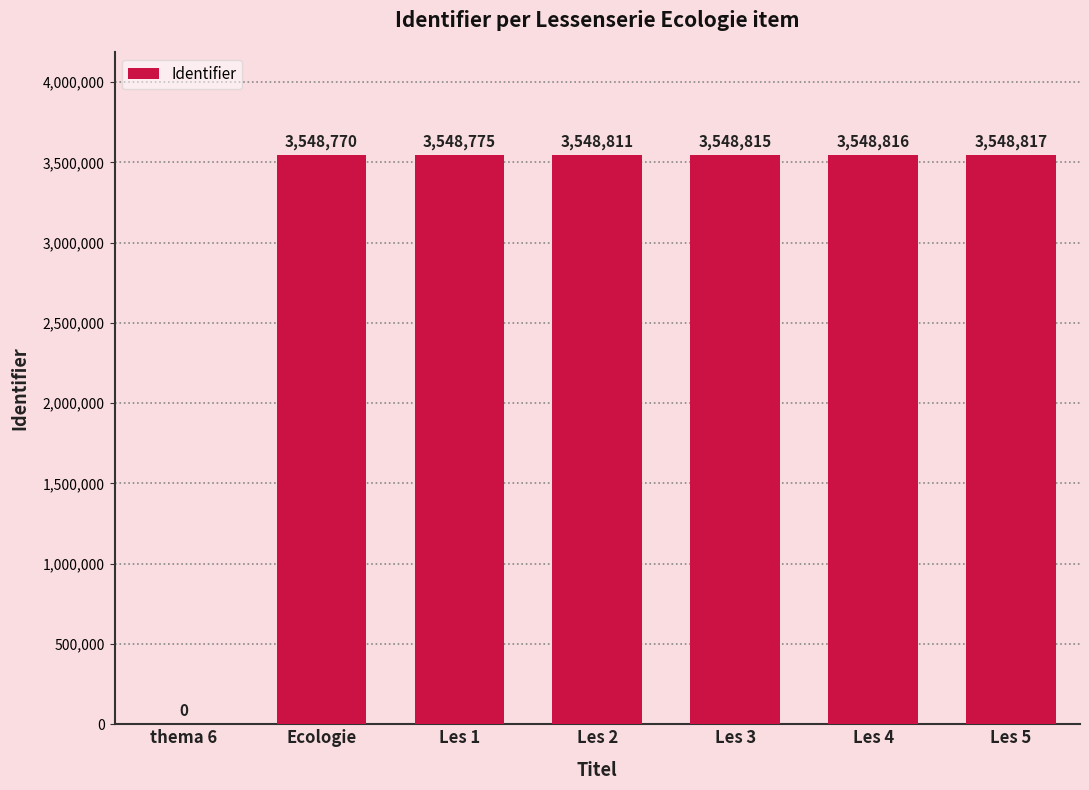

What is the maximum value shown in the chart?

3548817